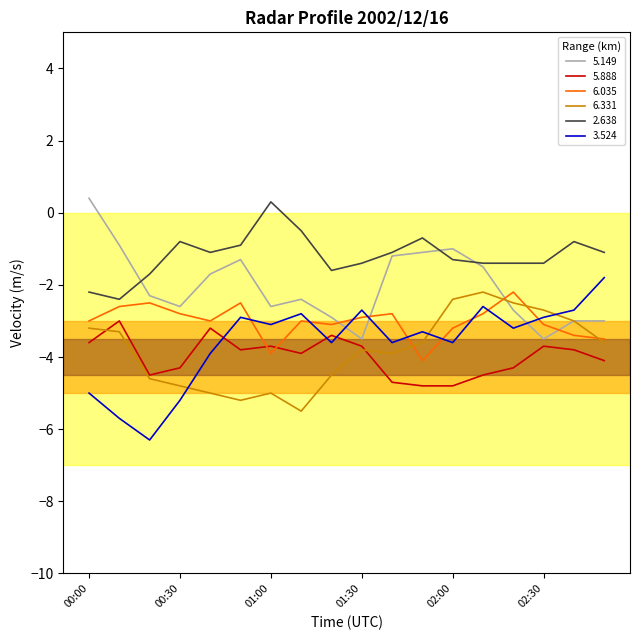

What is the greatest value displayed?

0.4